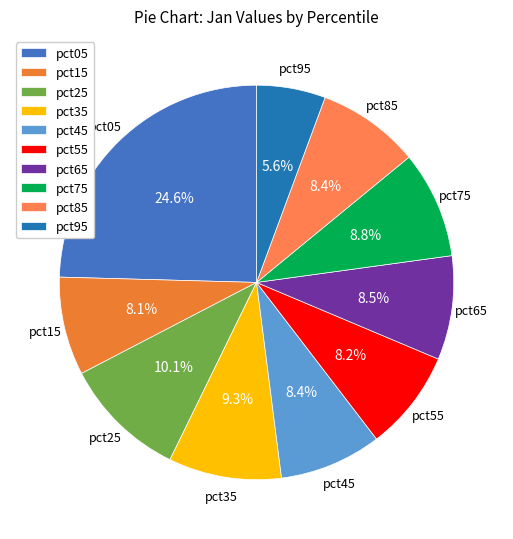

Combined, do pct75 and pct35 account for over 50%?

No